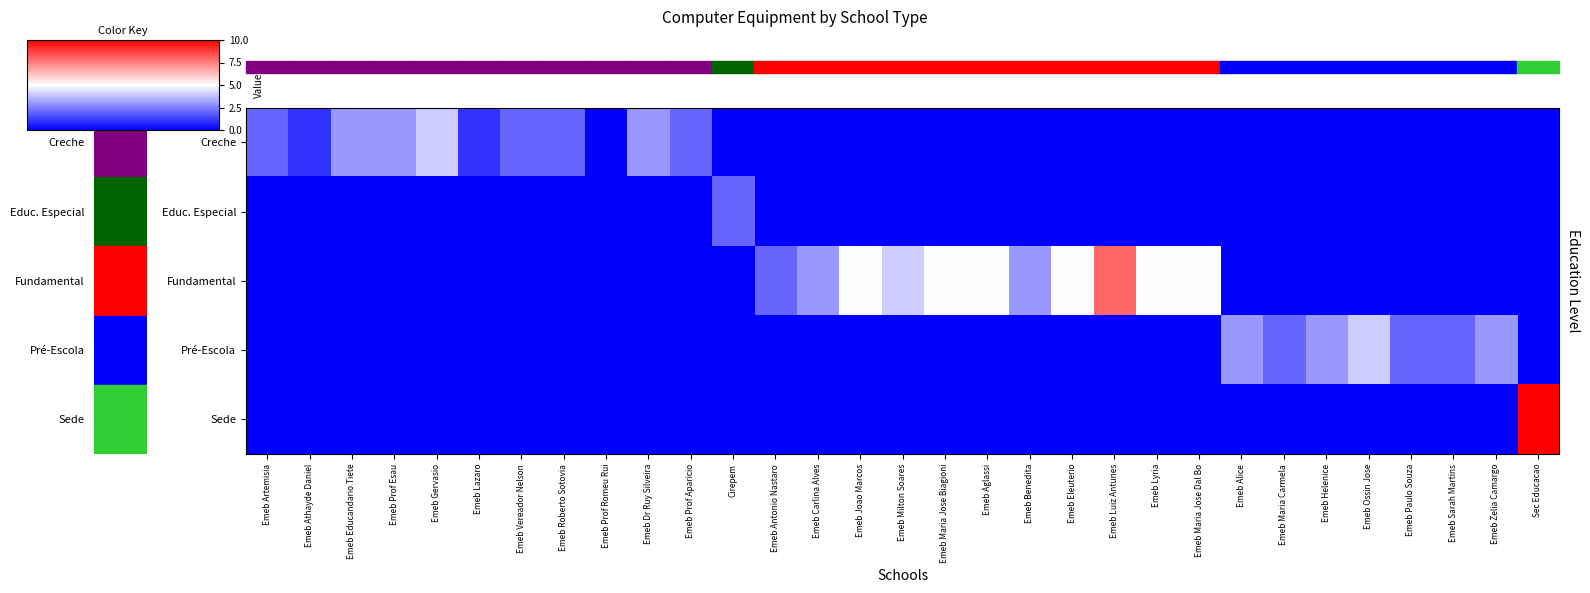

Between Emeb Athayde Daniel and Emeb Maria Jose Dal Bo, which series saw the biggest shift?

Fundamental